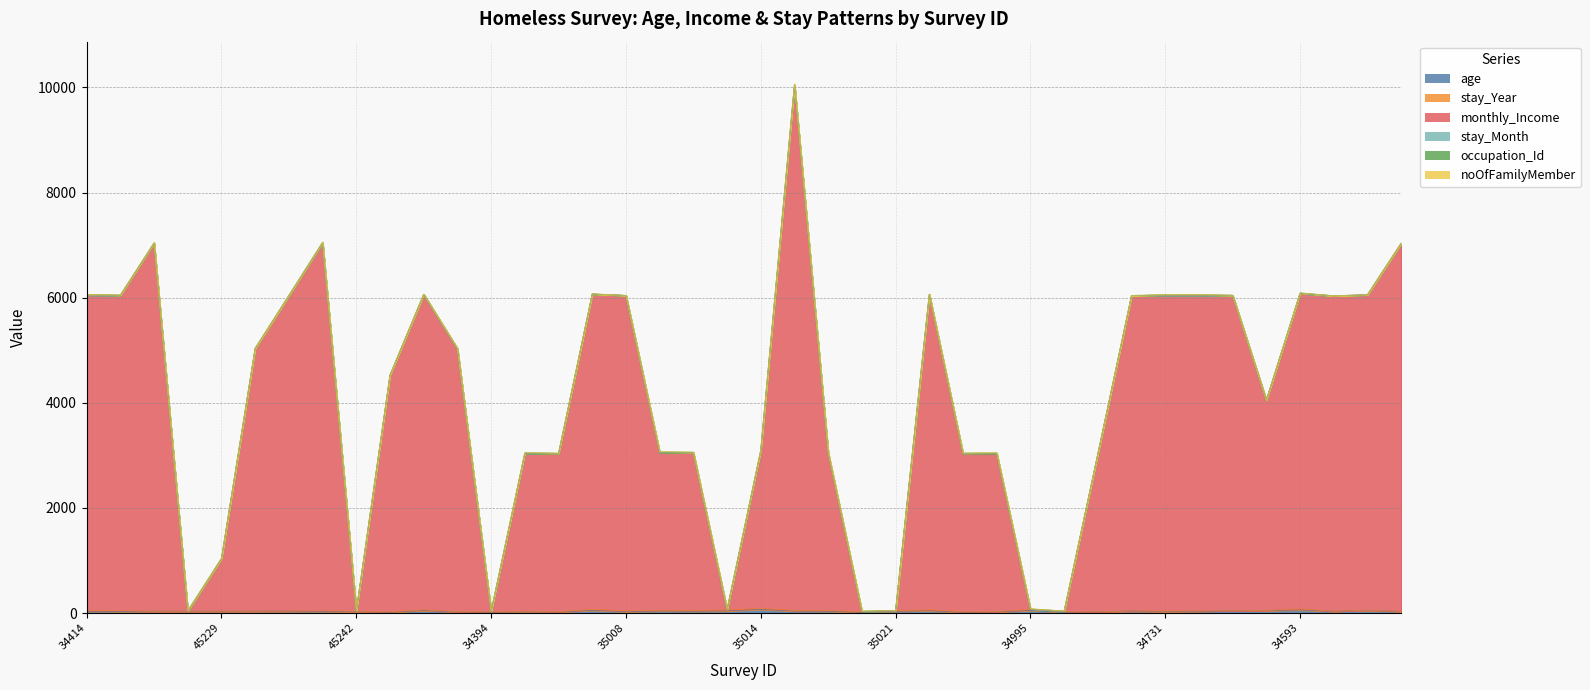

What is the value of the stay_Year point at the 37th from the left?

20